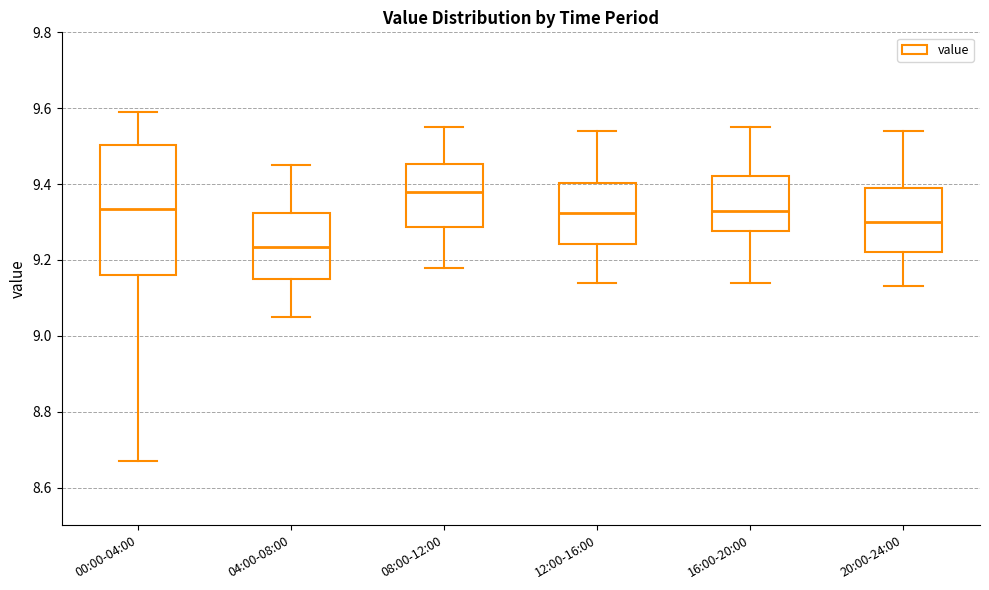

Where is the lower edge of the box for 08:00-12:00 on the y-axis? The values are not printed on the chart, so give them approximately, as read against the axis.

9.28